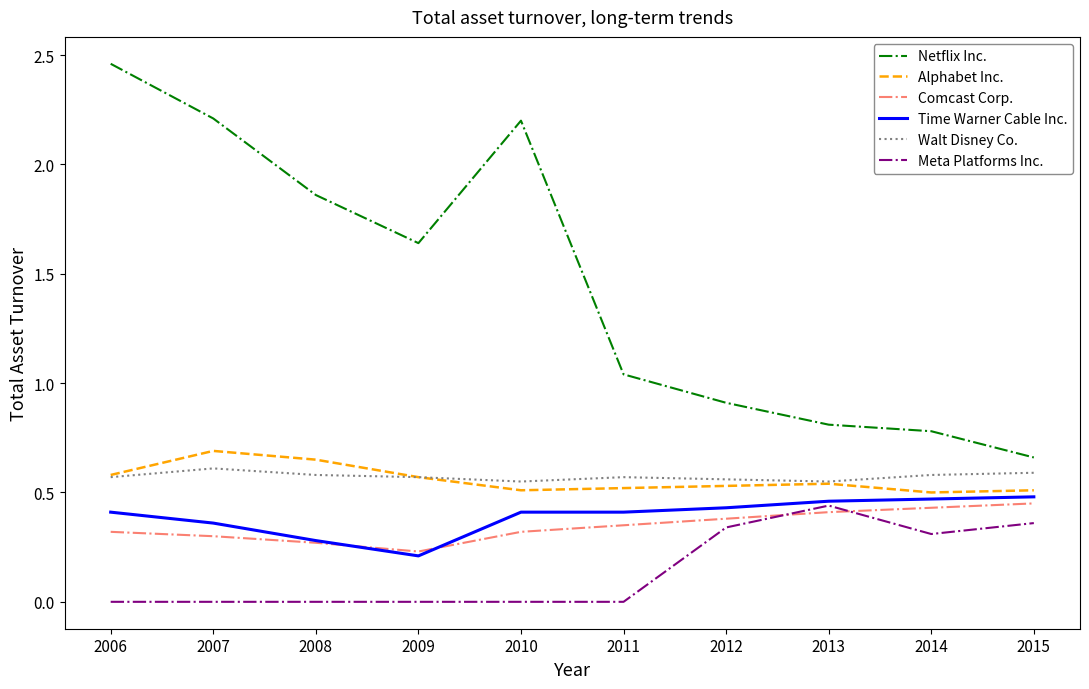

Is the value of Netflix Inc. at 2013 greater than the value of Time Warner Cable Inc. at 2008?

Yes